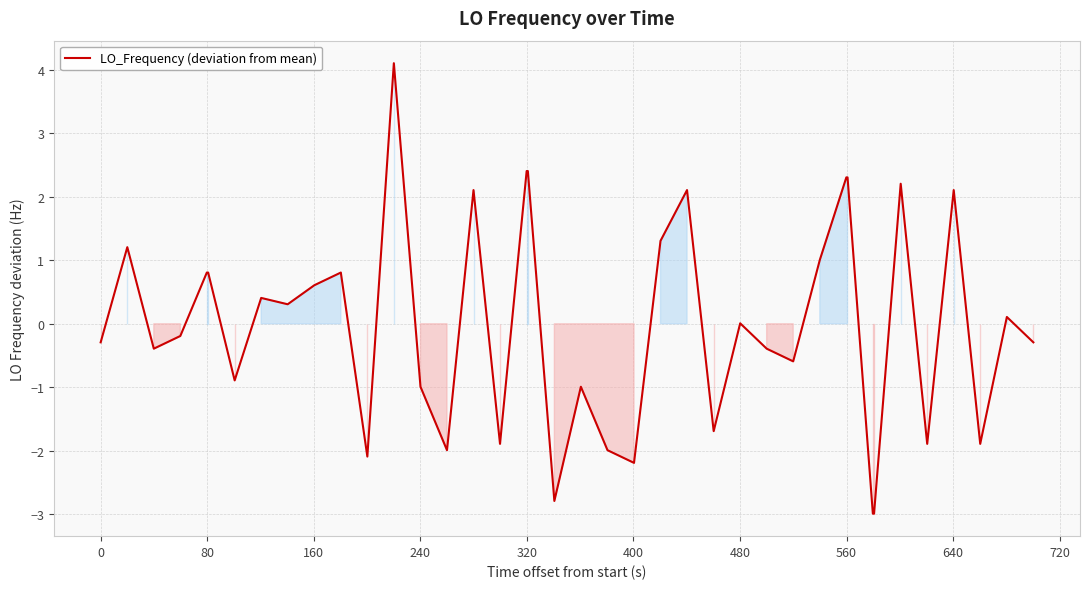

What is the minimum value shown in the chart?

-3.0